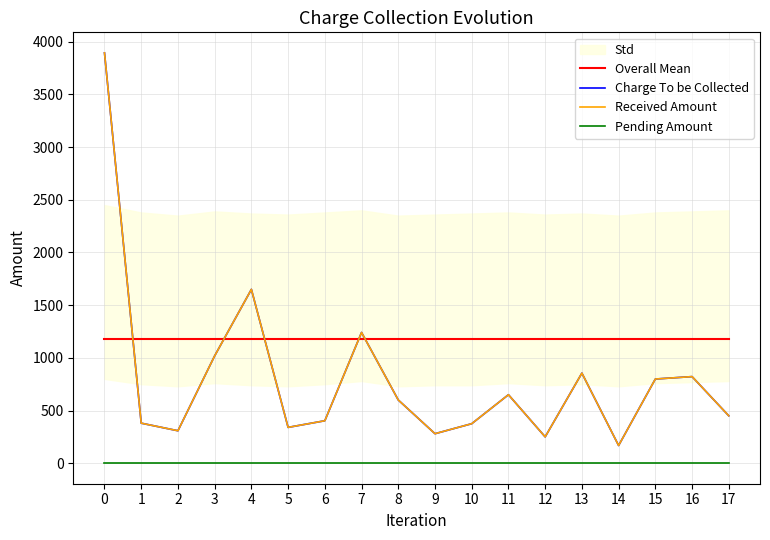

Reading right to left, extract all data points from this chart.

Overall Mean: 1179.3	1179.3	1179.3	1179.3	1179.3	1179.3	1179.3	1179.3	1179.3	1179.3	1179.3	1179.3	1179.3	1179.3	1179.3	1179.3	1179.3	1179.3
Charge To be Collected: 450.0	822.0	799.0	168.0	855.0	250.0	650.0	375.0	280.0	600.0	1241.0	403.0	340.0	1650.0	1019.0	308.0	380.0	3895.0
Received Amount: 450.0	822.0	799.0	168.0	855.0	250.0	650.0	375.0	280.0	600.0	1241.0	403.0	340.0	1650.0	1019.0	308.0	380.0	3895.0
Pending Amount: 0.0	0.0	0.0	0.0	0.0	0.0	0.0	0.0	0.0	0.0	0.0	0.0	0.0	0.0	0.0	0.0	0.0	0.0